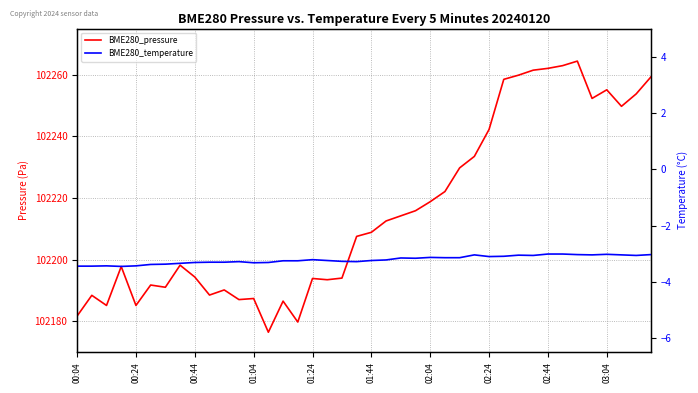

Which series has the largest total across all categories?

BME280_pressure